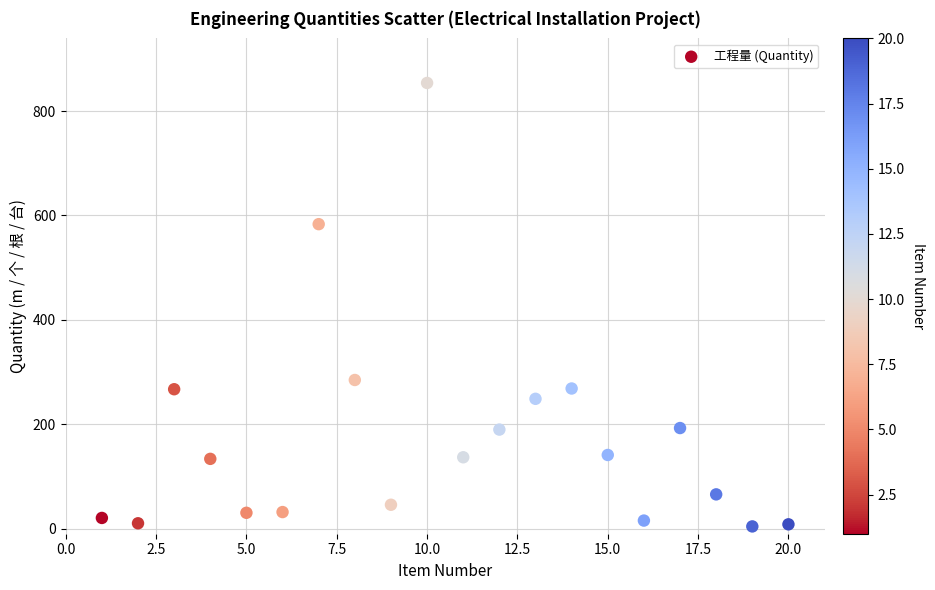

What is the range of Y values (max minus min)?

849.8